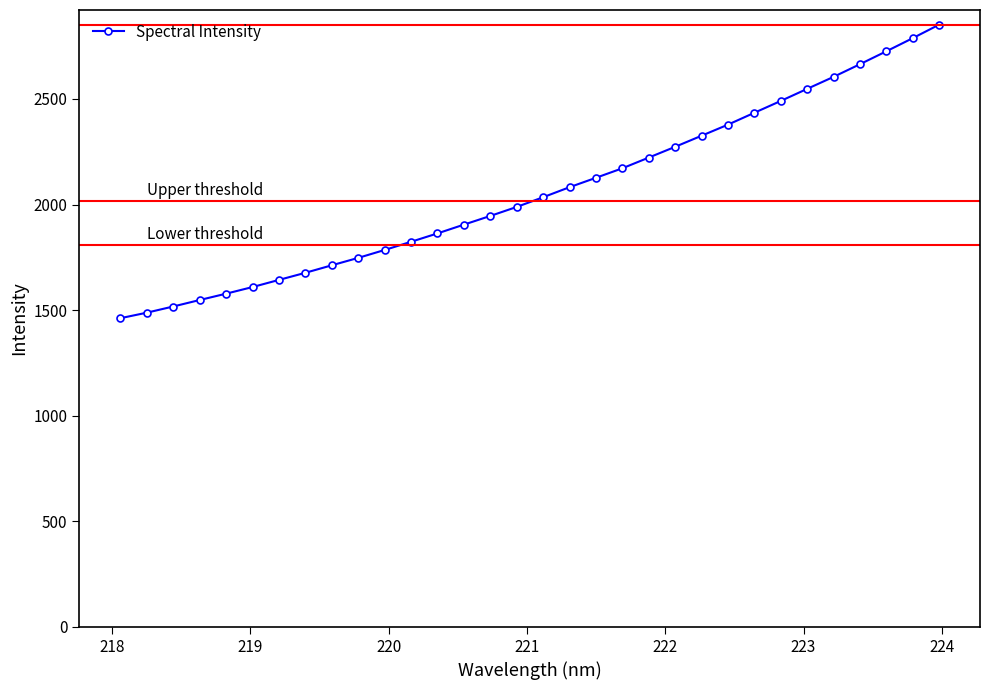

What is the value of the 9th point from the left?

1712.2